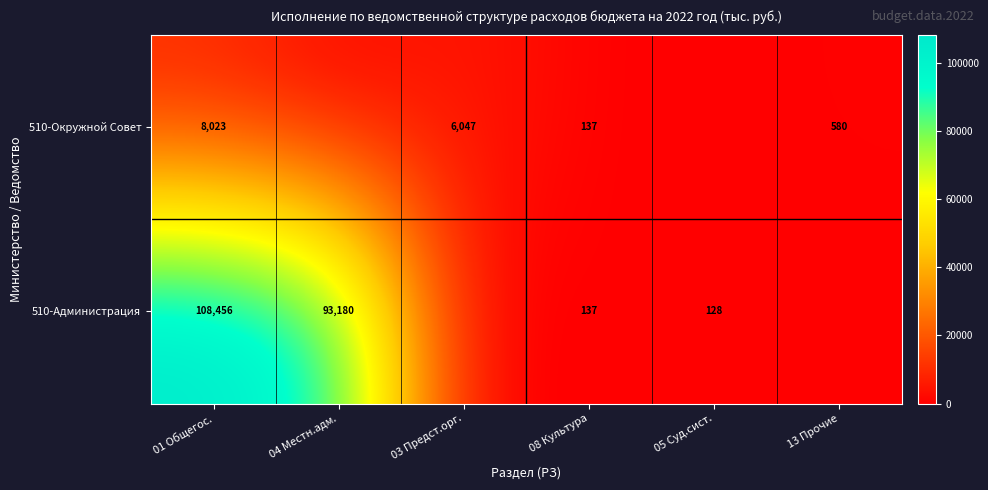

Is the value of 510-Окружной Совет at 01 Общегос. greater than the value of 510-Администрация at 01 Общегос.?

No